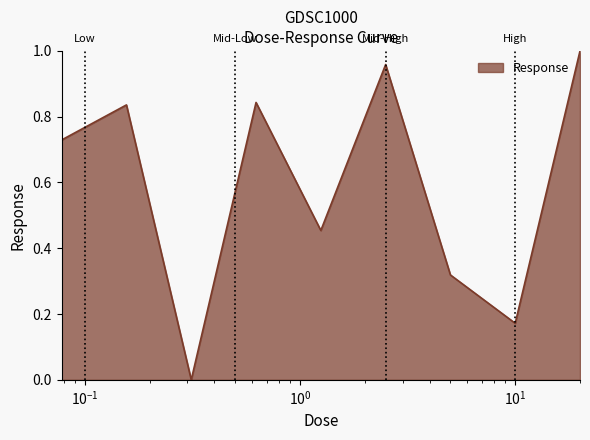

At which category does the data reach its first local peak?

0.15625